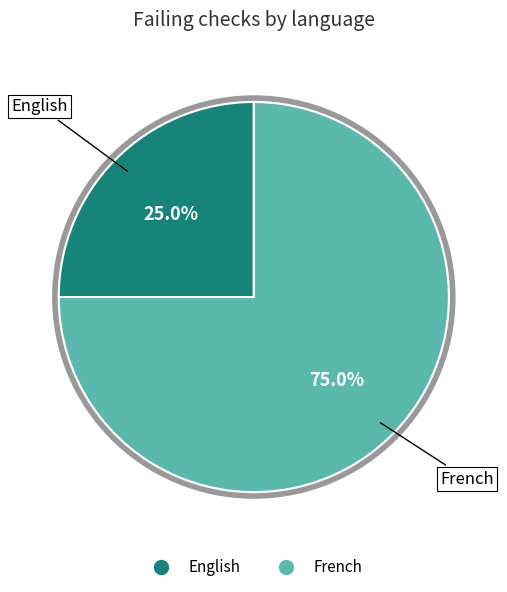

What is the largest slice in the pie chart?

French